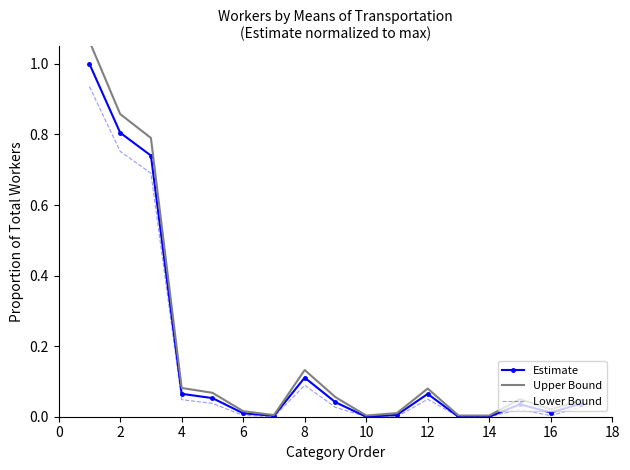

At which category does Estimate reach its first local peak?

8